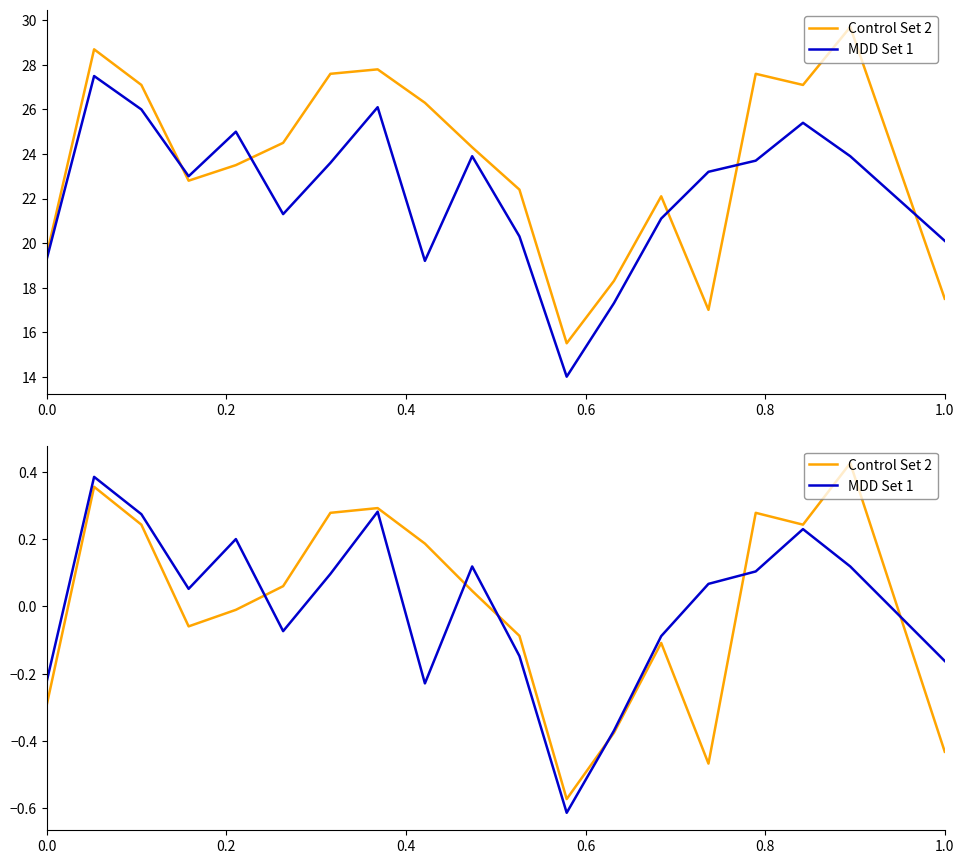

How many values in Age-Adjusted Rate are above zero?

10